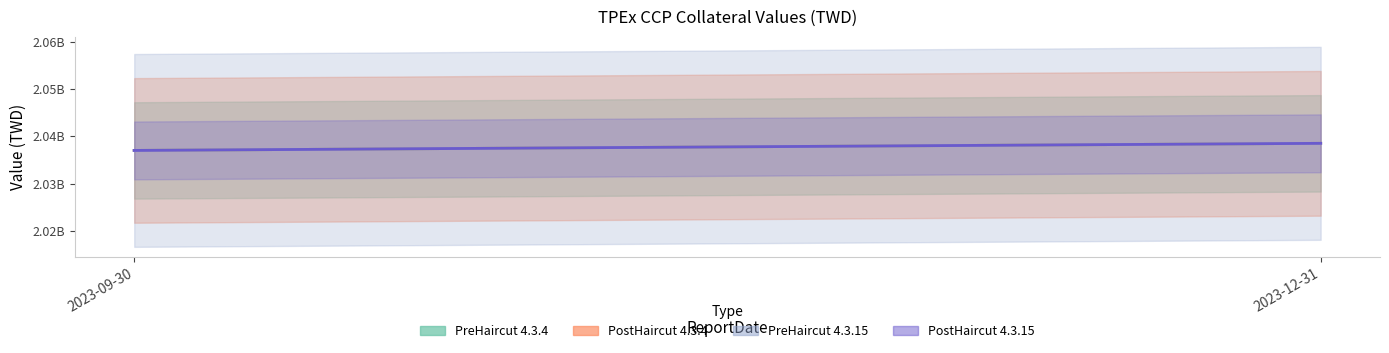

At how many categories does at least one series exceed 2037853285?

1